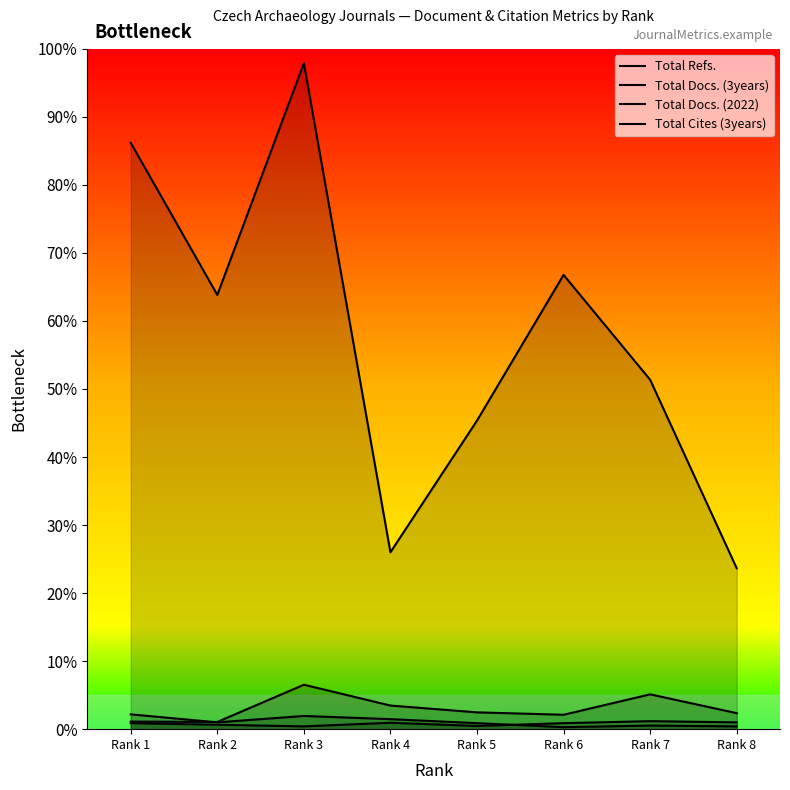

Count the number of data series in this chart.

4